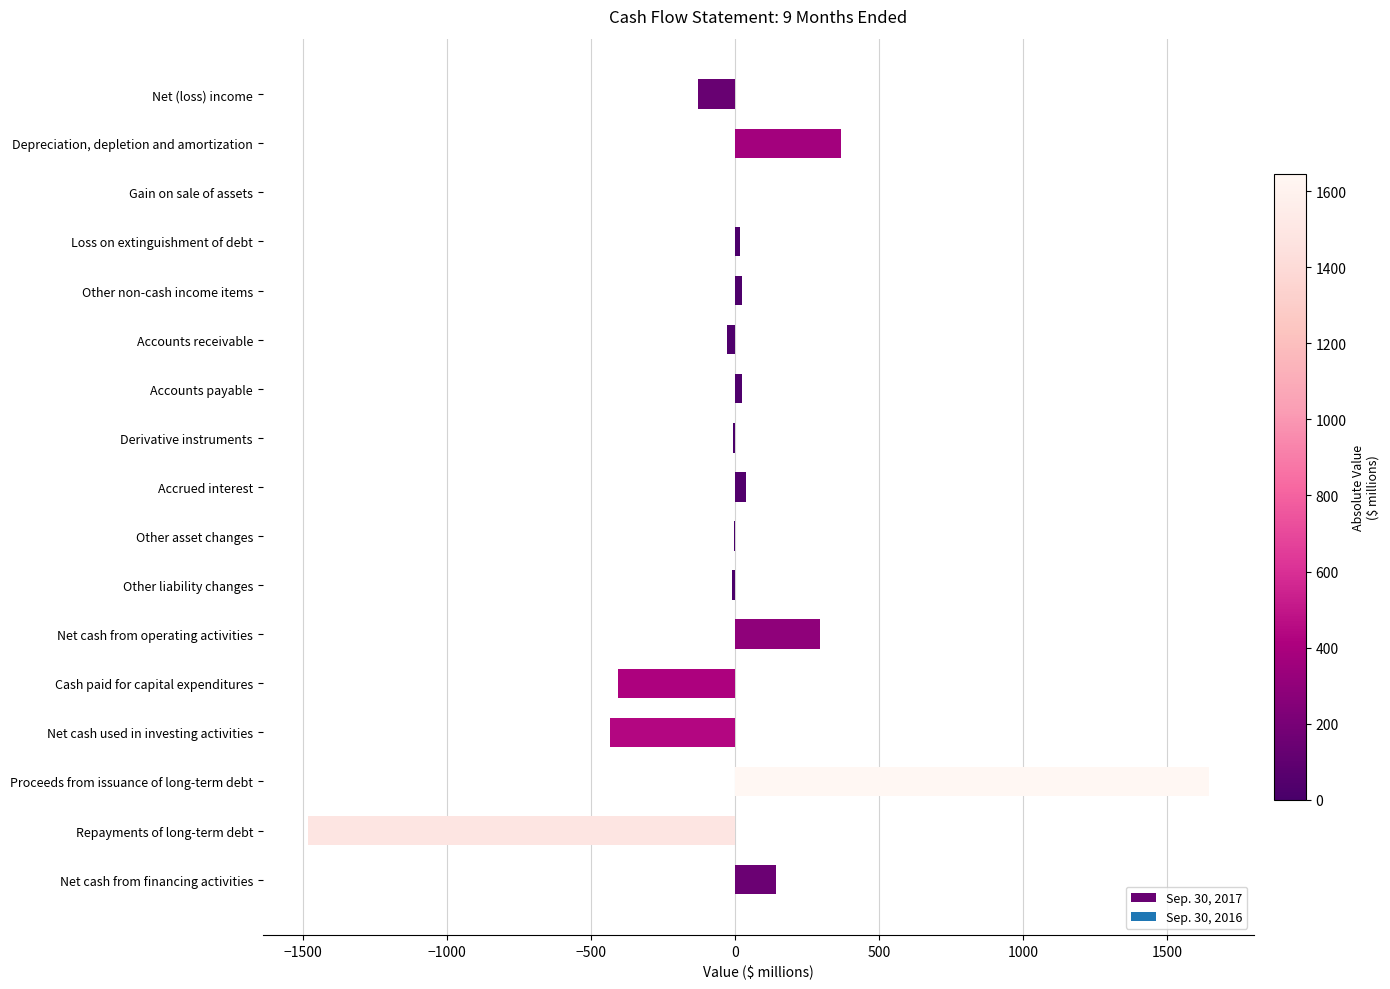

What is the sum of all values?

54